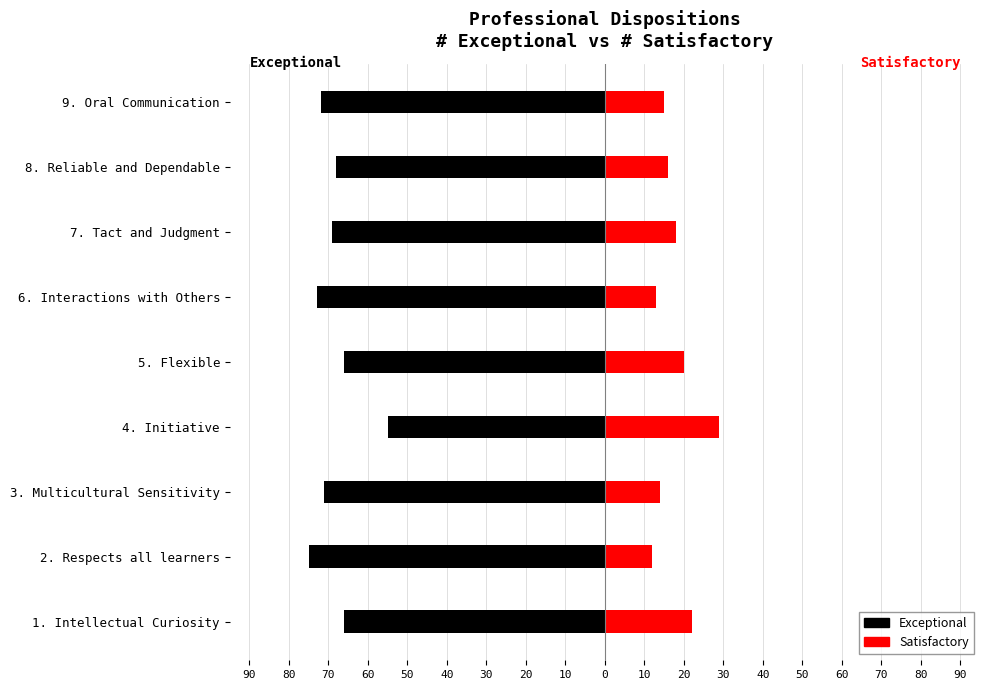

What is the difference between the highest and lowest values at 40?

86